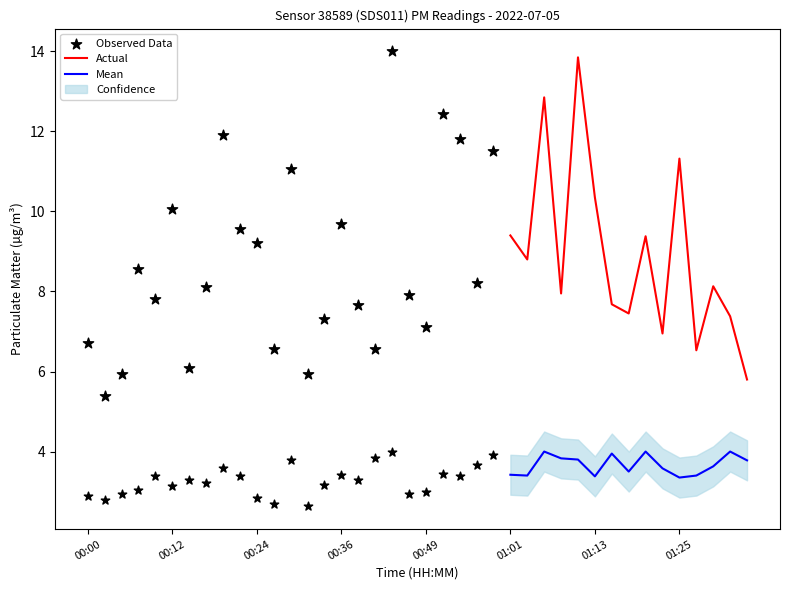

True or false: Mean and Actual intersect in this chart.

False